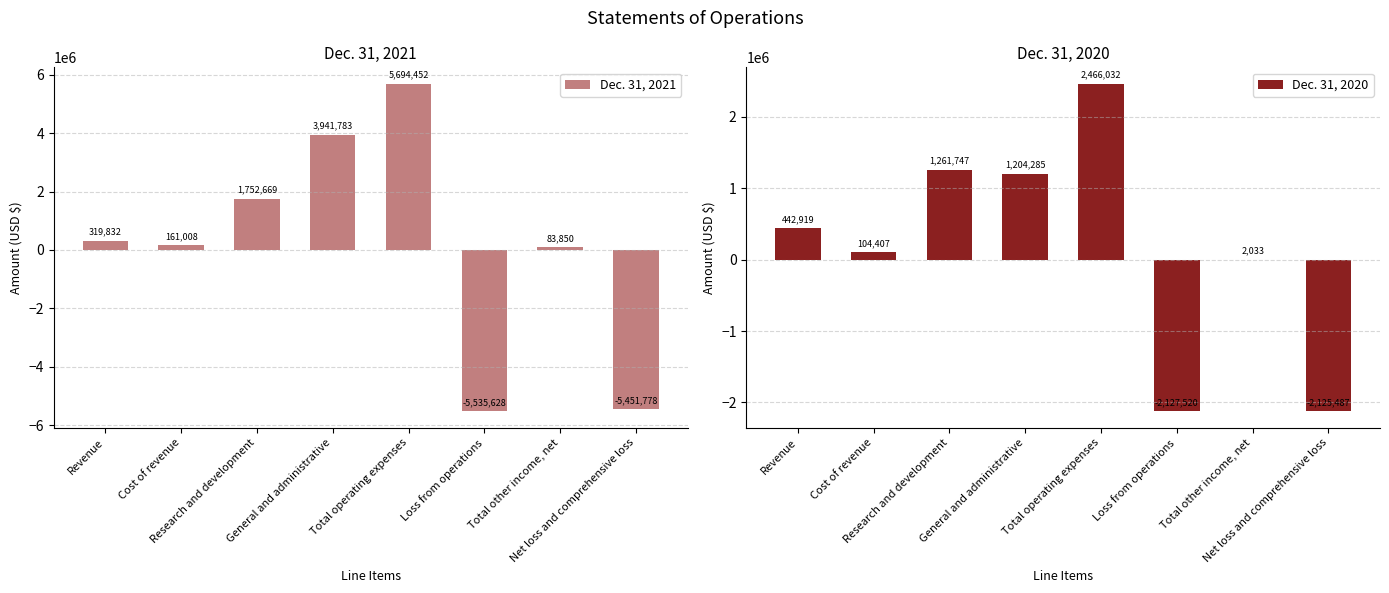

How many negative values does the Dec. 31, 2020 series have?

2